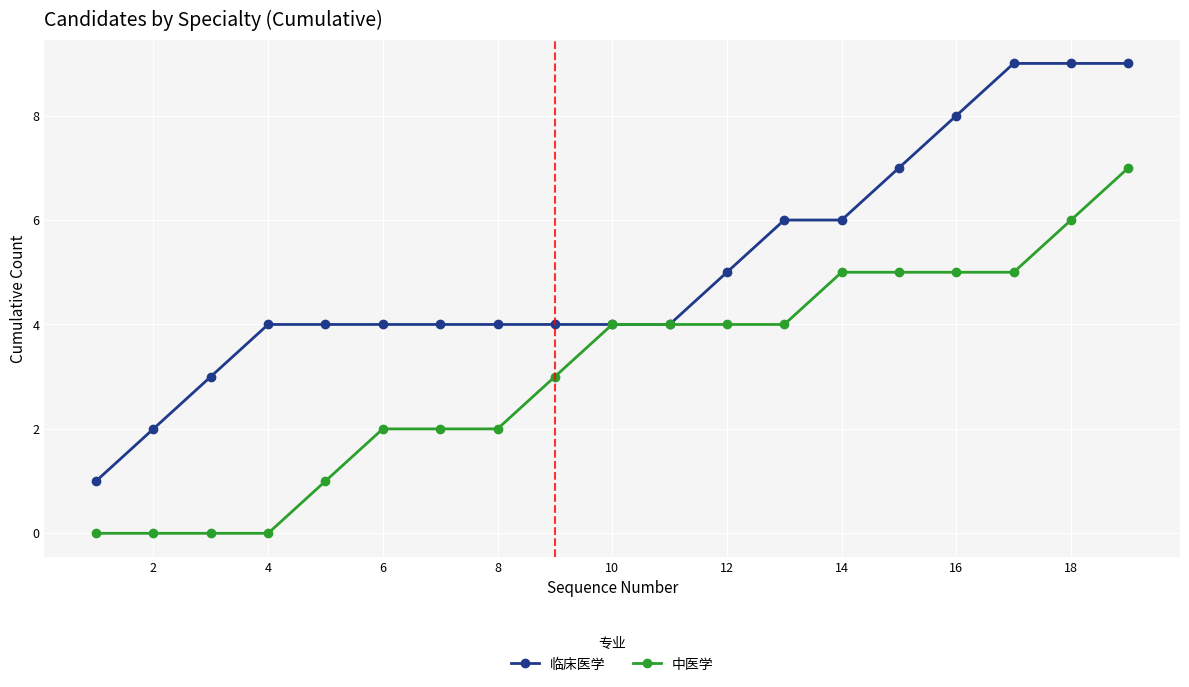

How many lines are shown in the chart?

2